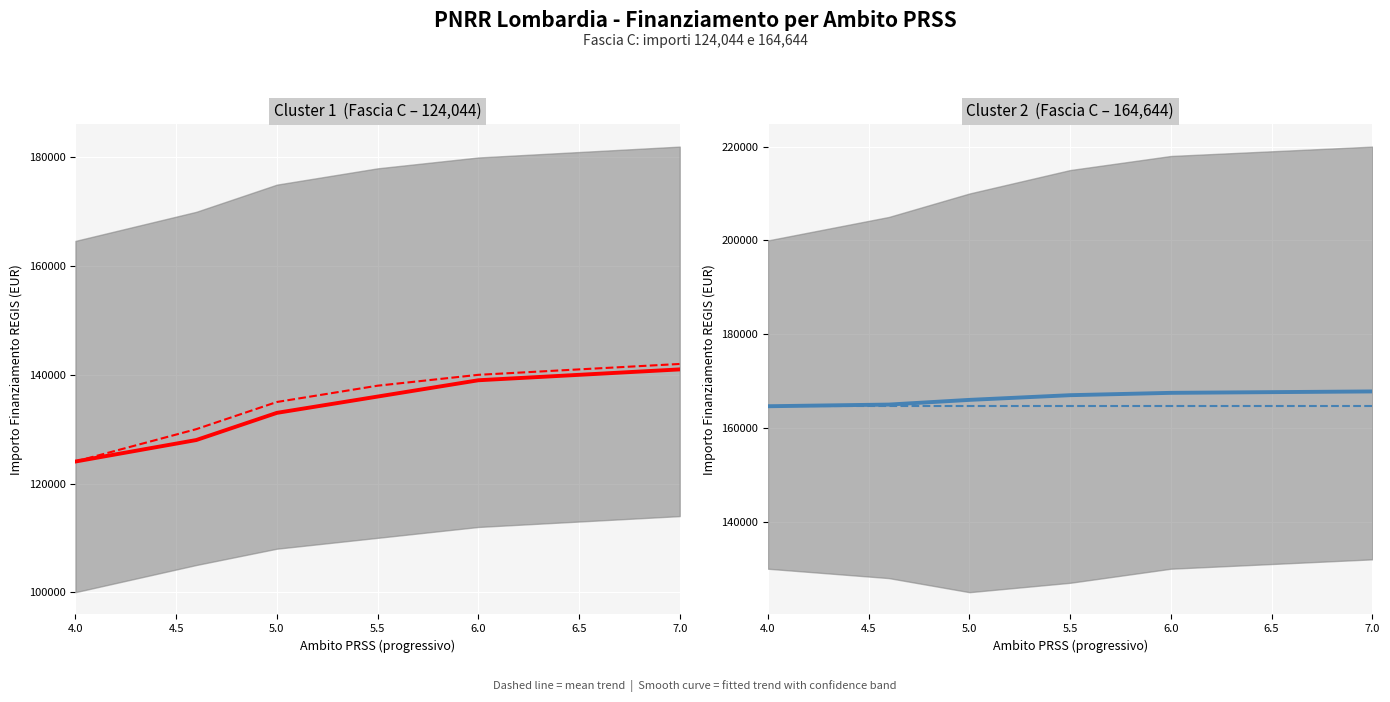

List the series in order of their peak value, highest first.

fitted trend, mean trend